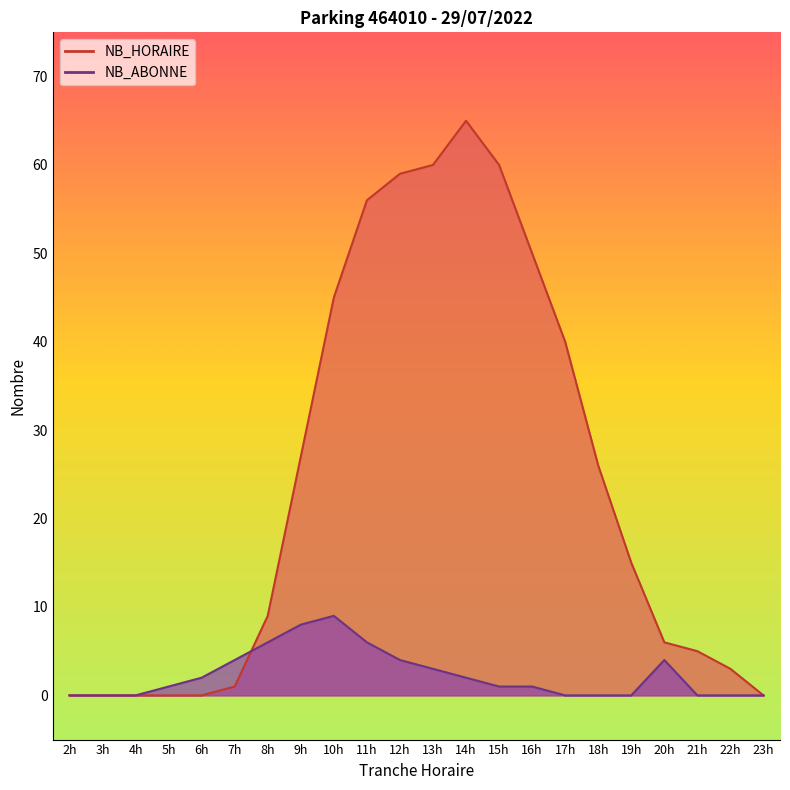

Rank the series at 4h from highest to lowest value.

NB_HORAIRE, NB_ABONNE